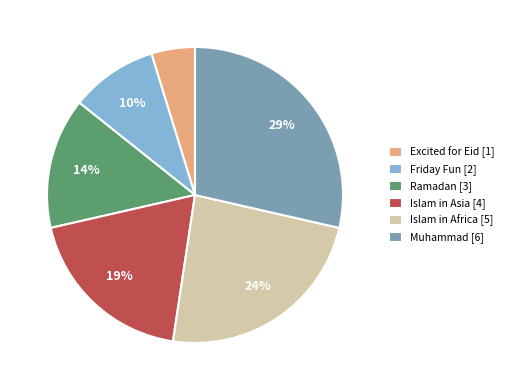

Is Muhammad [6] the majority of the pie?

No